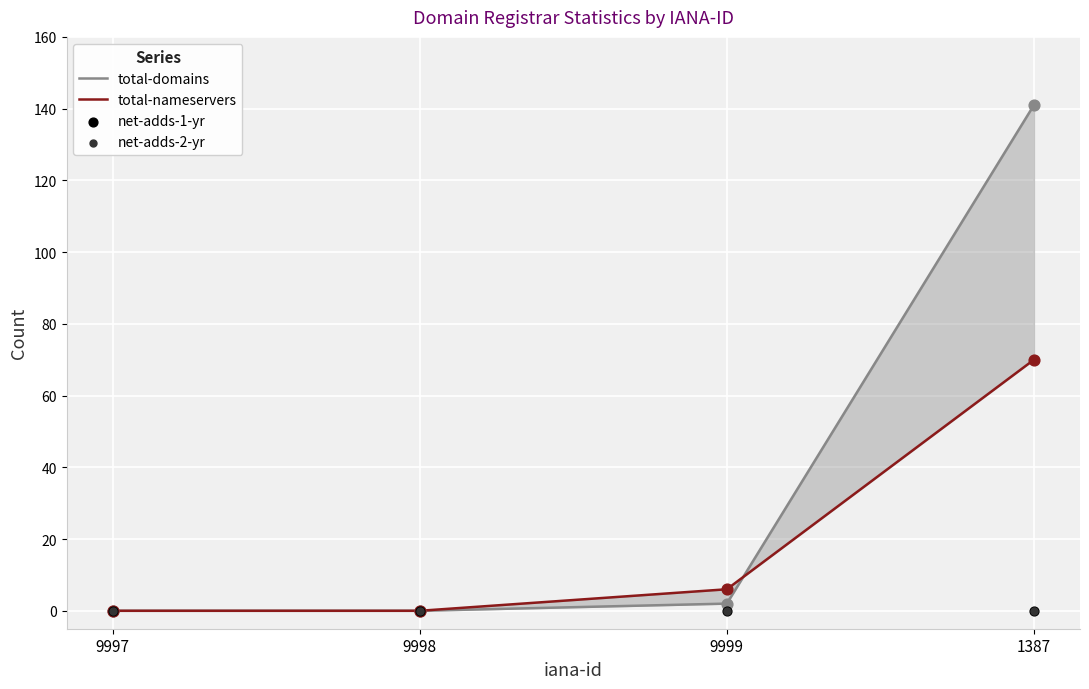

Which series reaches the minimum Y coordinate?

total-domains